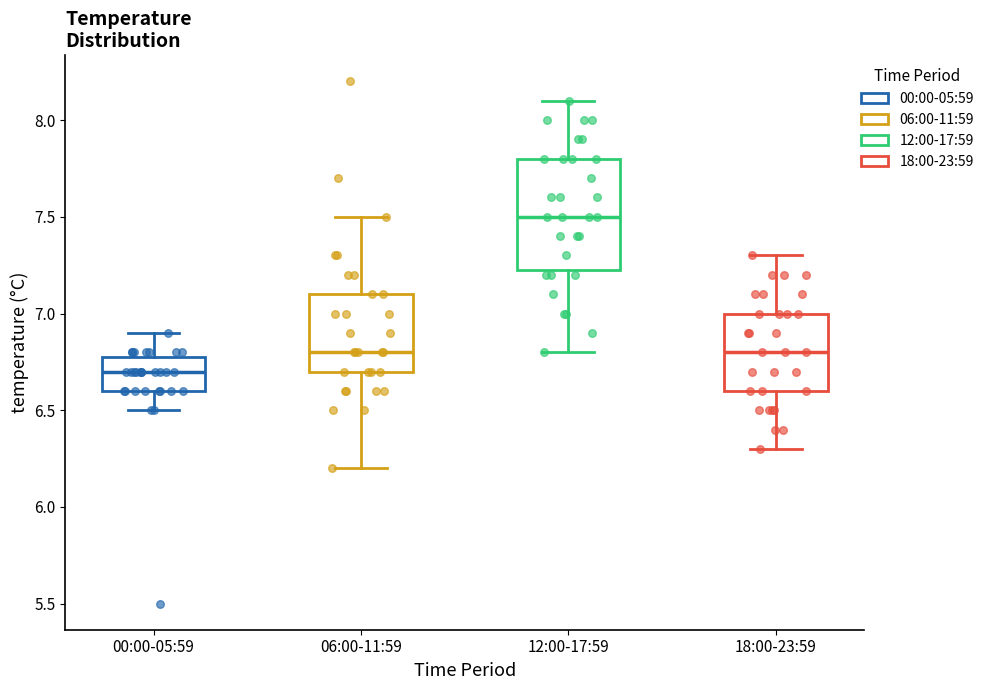

Which box's median line is the lowest?

00:00-05:59